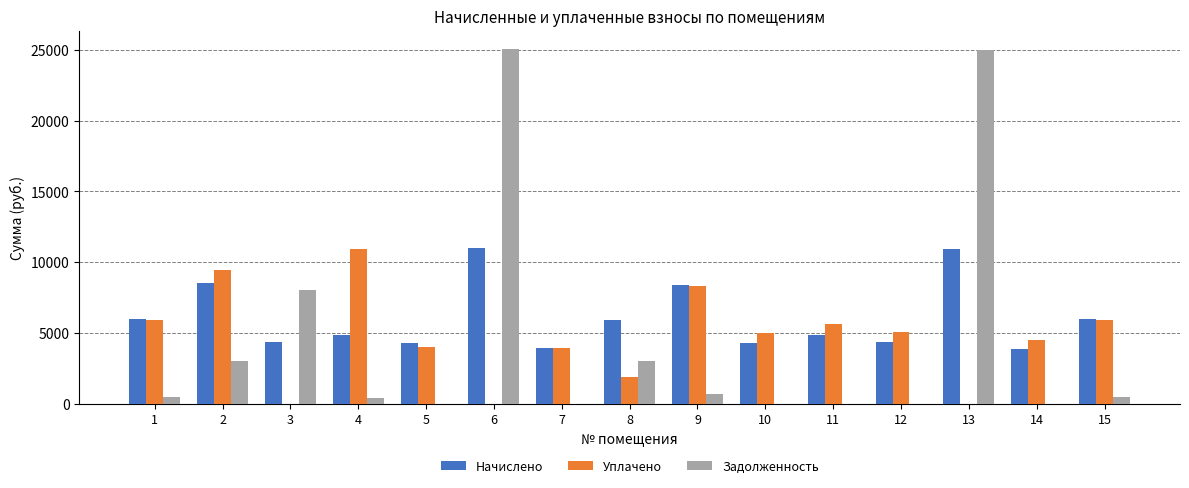

The value of Начислено at 3 is 4371.1. True or false?

True